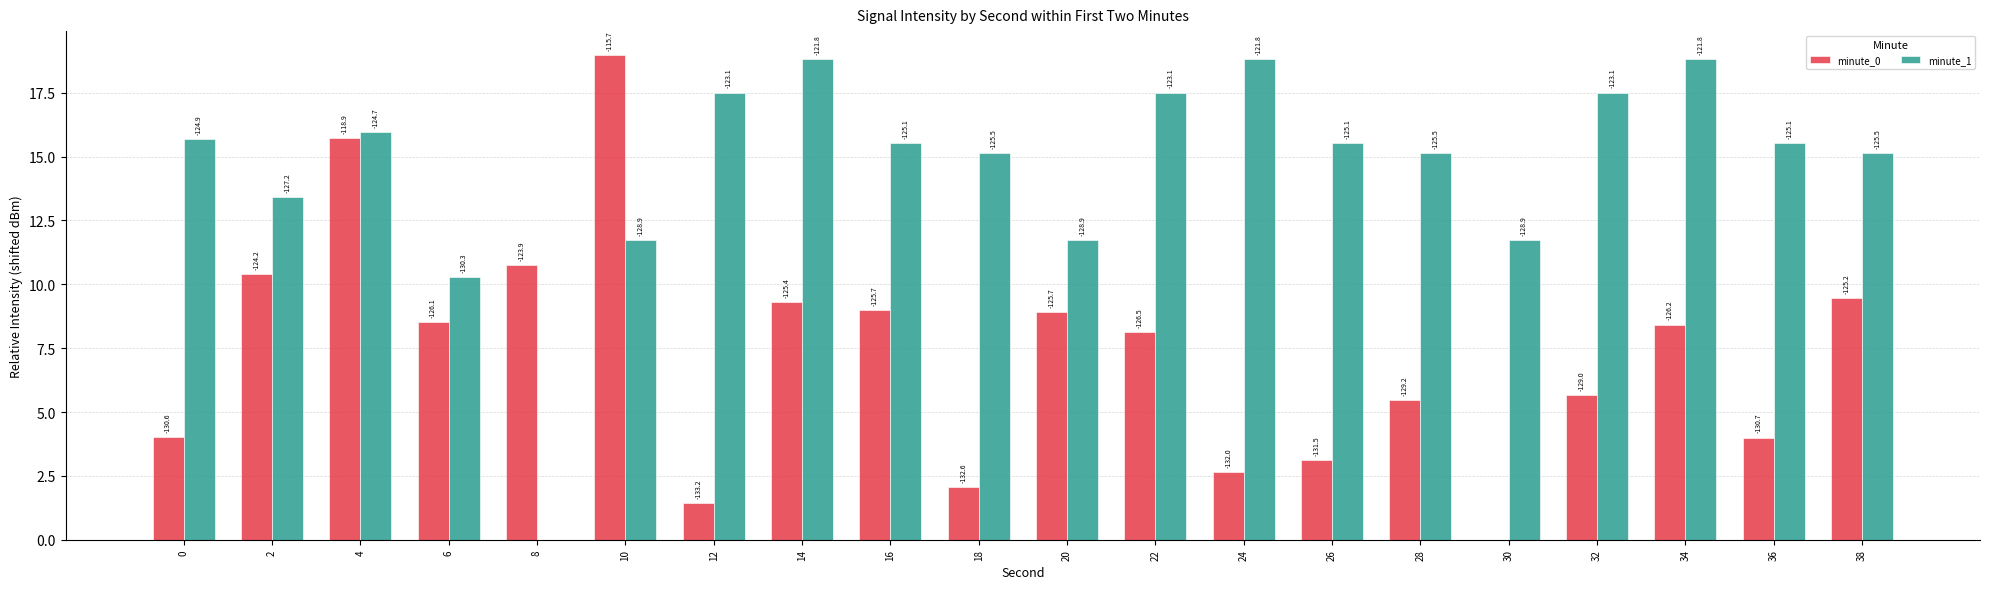

What are all the series names shown in the legend?

minute_0, minute_1